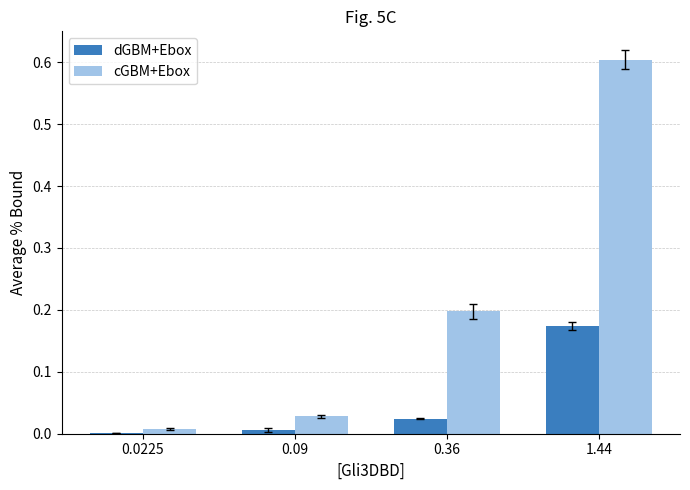

What is the sum of all cGBM+Ebox values?

0.8